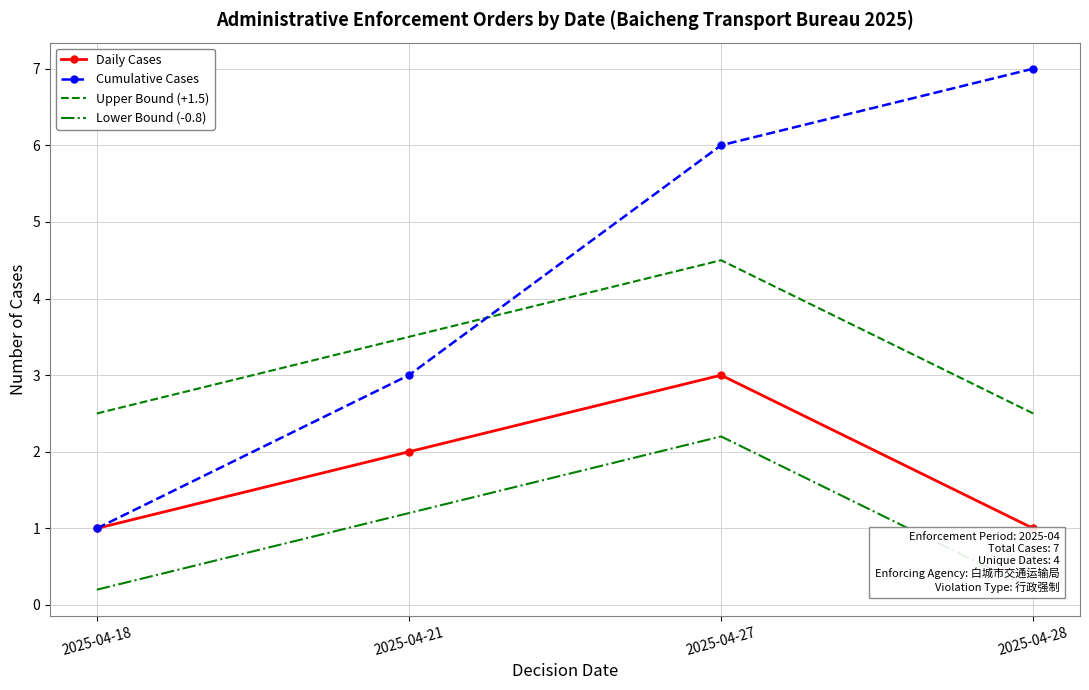

Reading left to right, extract all data points from this chart.

Daily Cases: 2025-04-18=1.0	2025-04-21=2.0	2025-04-27=3.0	2025-04-28=1.0
Cumulative Cases: 2025-04-18=1.0	2025-04-21=3.0	2025-04-27=6.0	2025-04-28=7.0
Upper Bound (+1.5): 2025-04-18=2.5	2025-04-21=3.5	2025-04-27=4.5	2025-04-28=2.5
Lower Bound (-0.8): 2025-04-18=0.2	2025-04-21=1.2	2025-04-27=2.2	2025-04-28=0.2